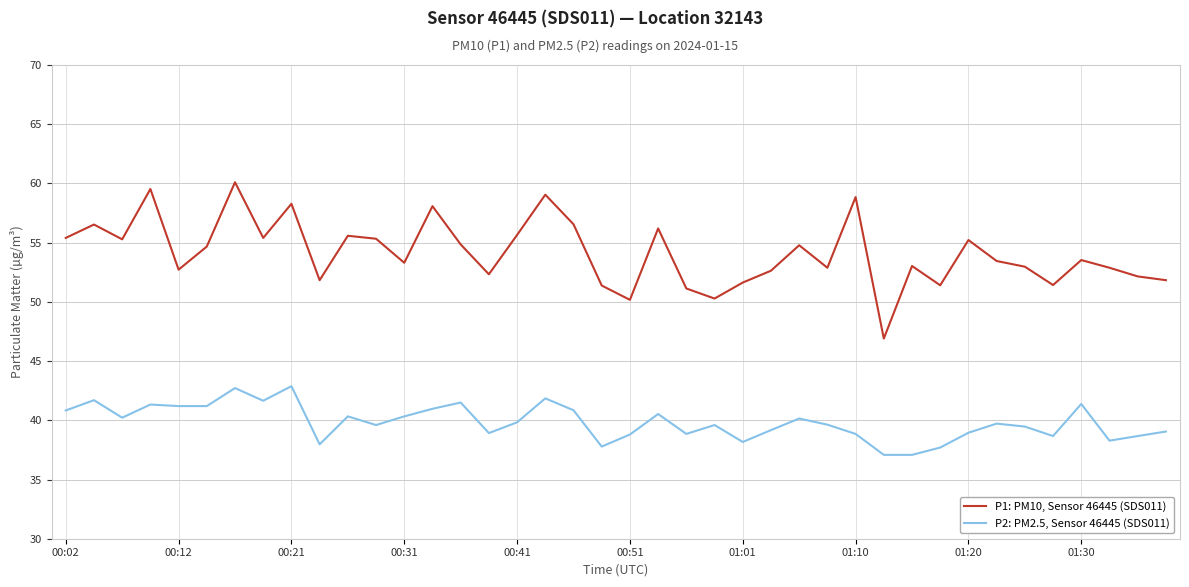

Which series has the largest total across all categories?

P1: PM10, Sensor 46445 (SDS011)